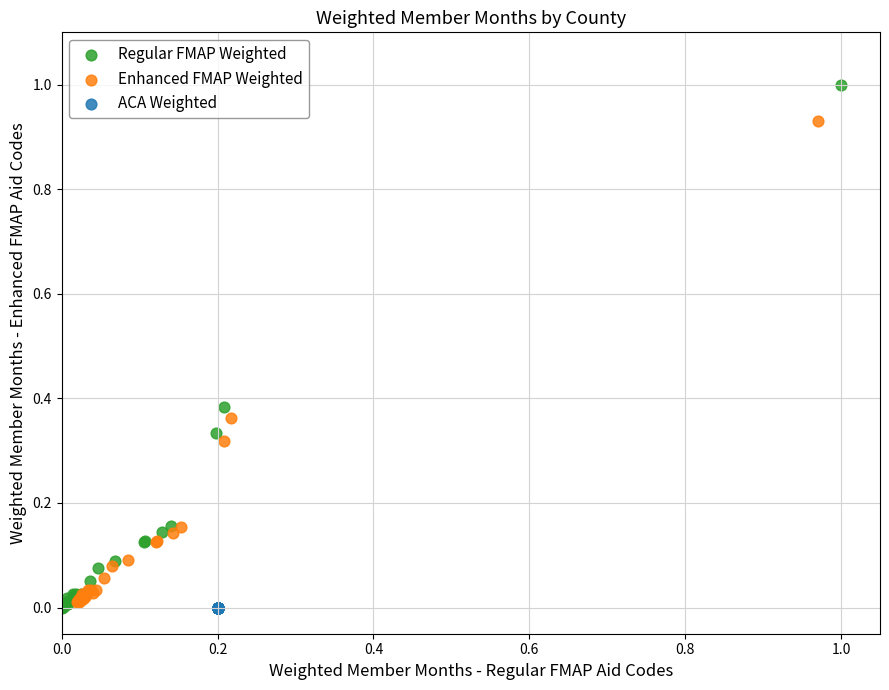

Which series contains the highest Y value?

Regular FMAP Weighted